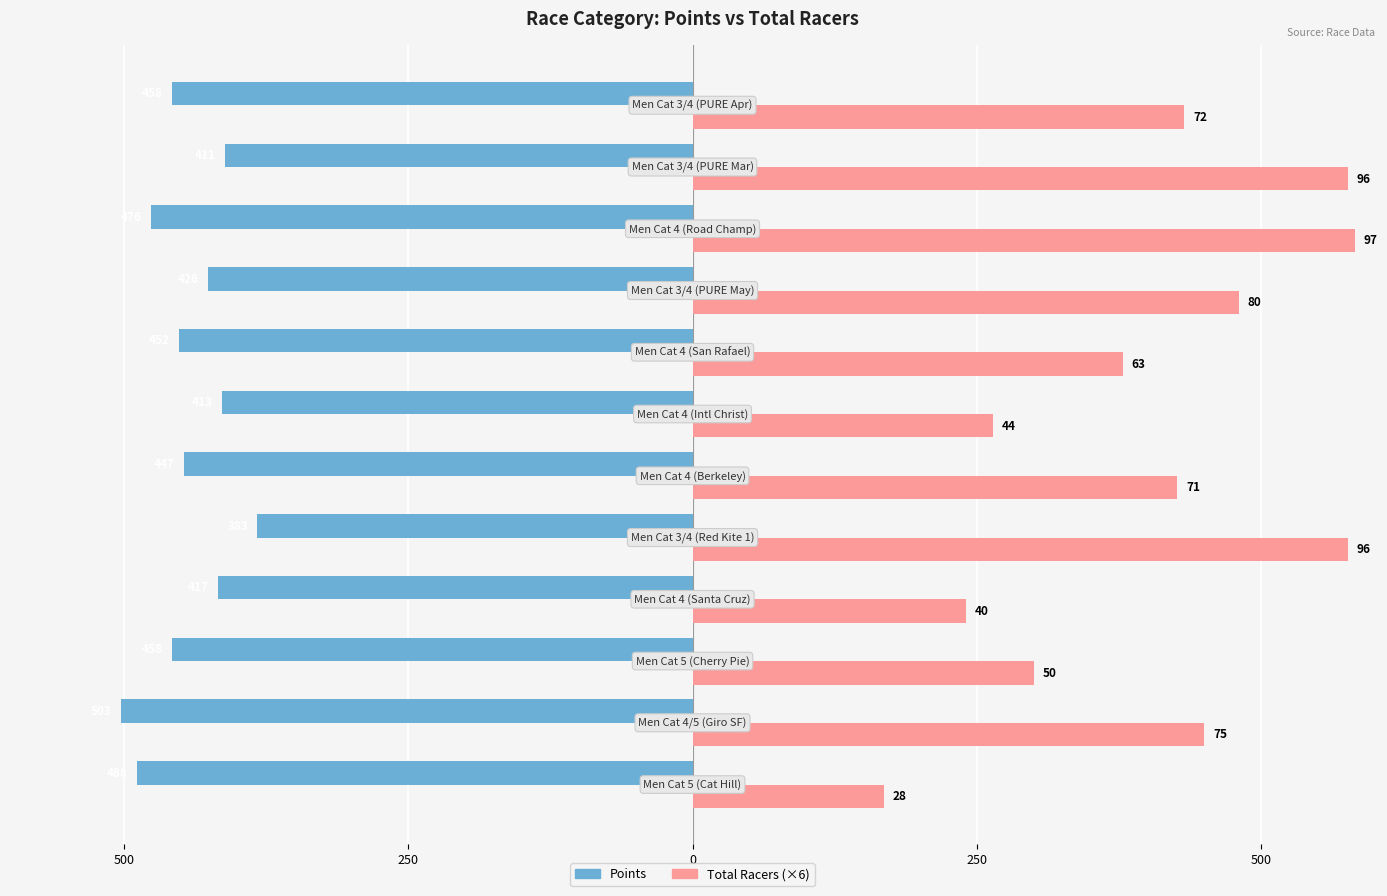

Which series has the largest range (max minus min)?

Total Racers (×6)